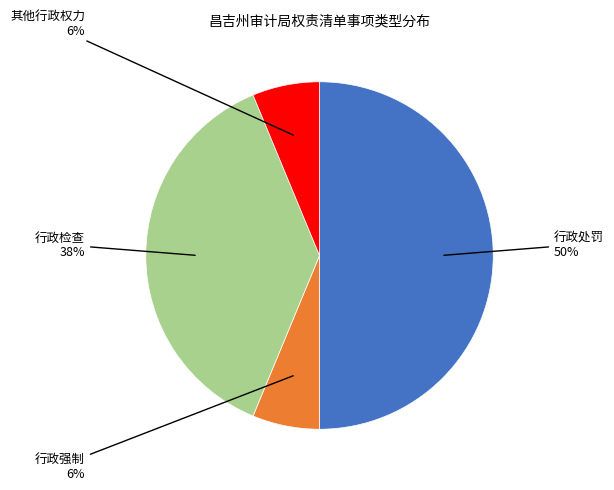

Count the number of slices in the pie.

4